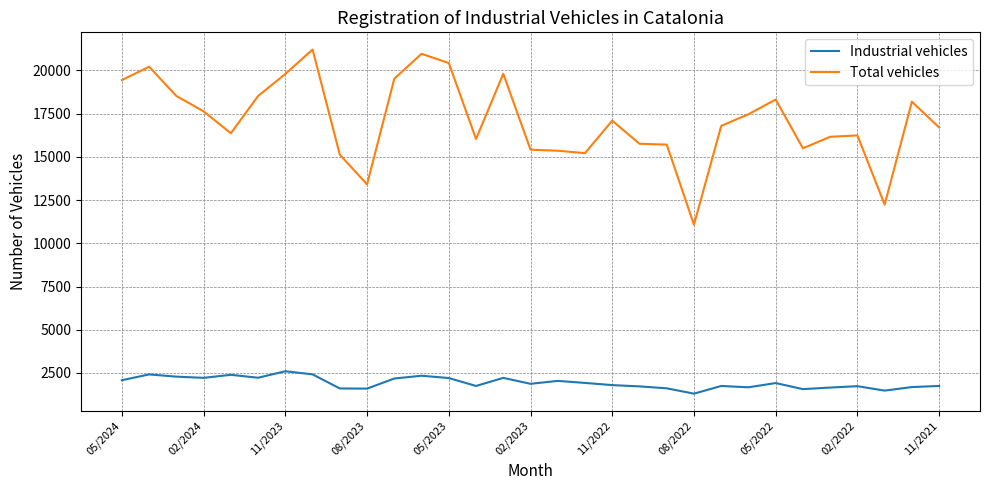

List the series in order of their overall mean, lowest first.

Industrial vehicles, Total vehicles